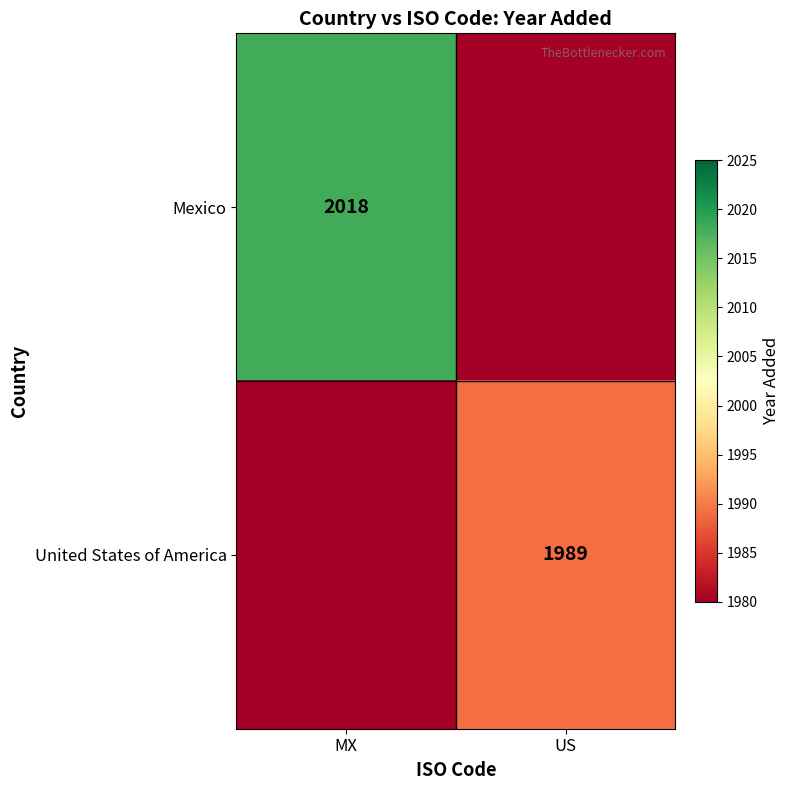

What is the difference between the highest and lowest values at US?

50